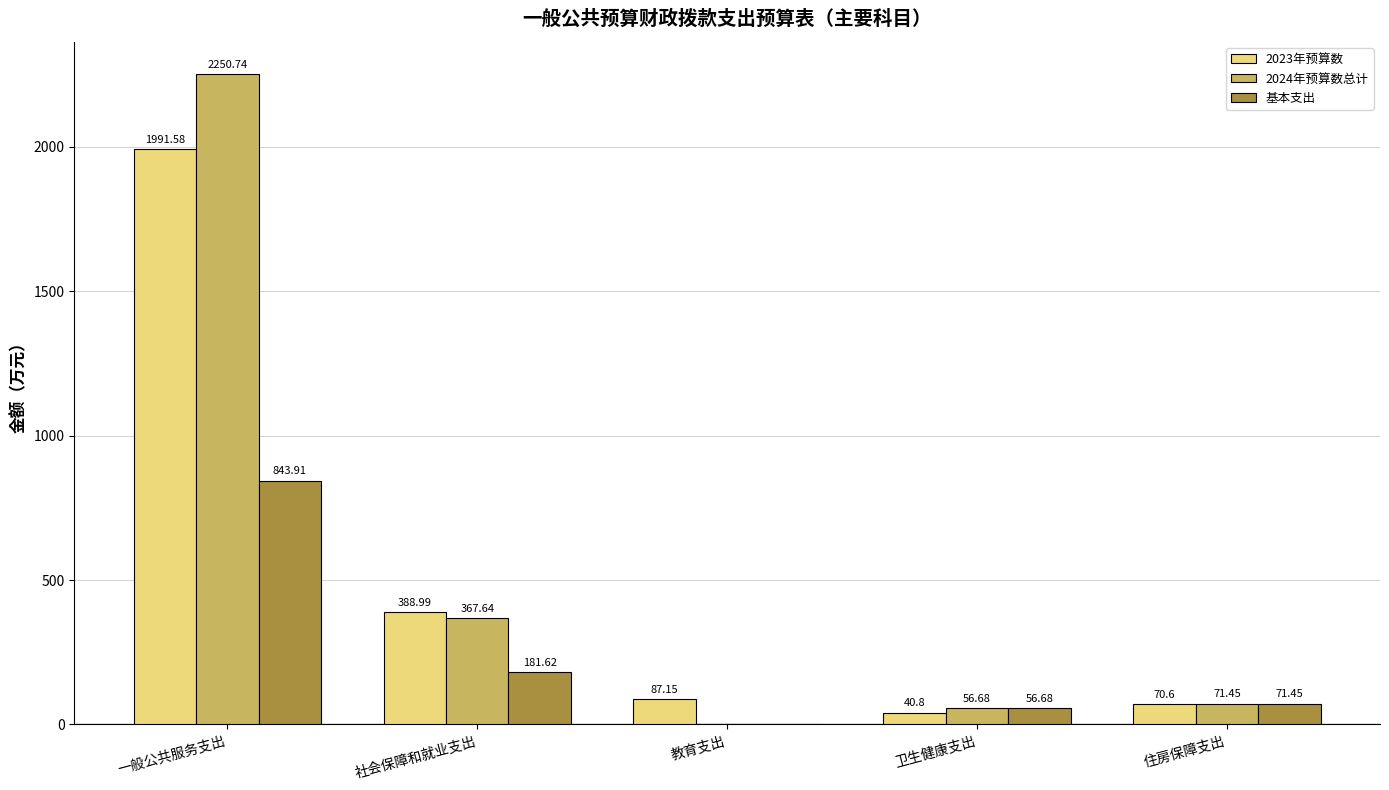

What is the total value across all series at 卫生健康支出?

154.2